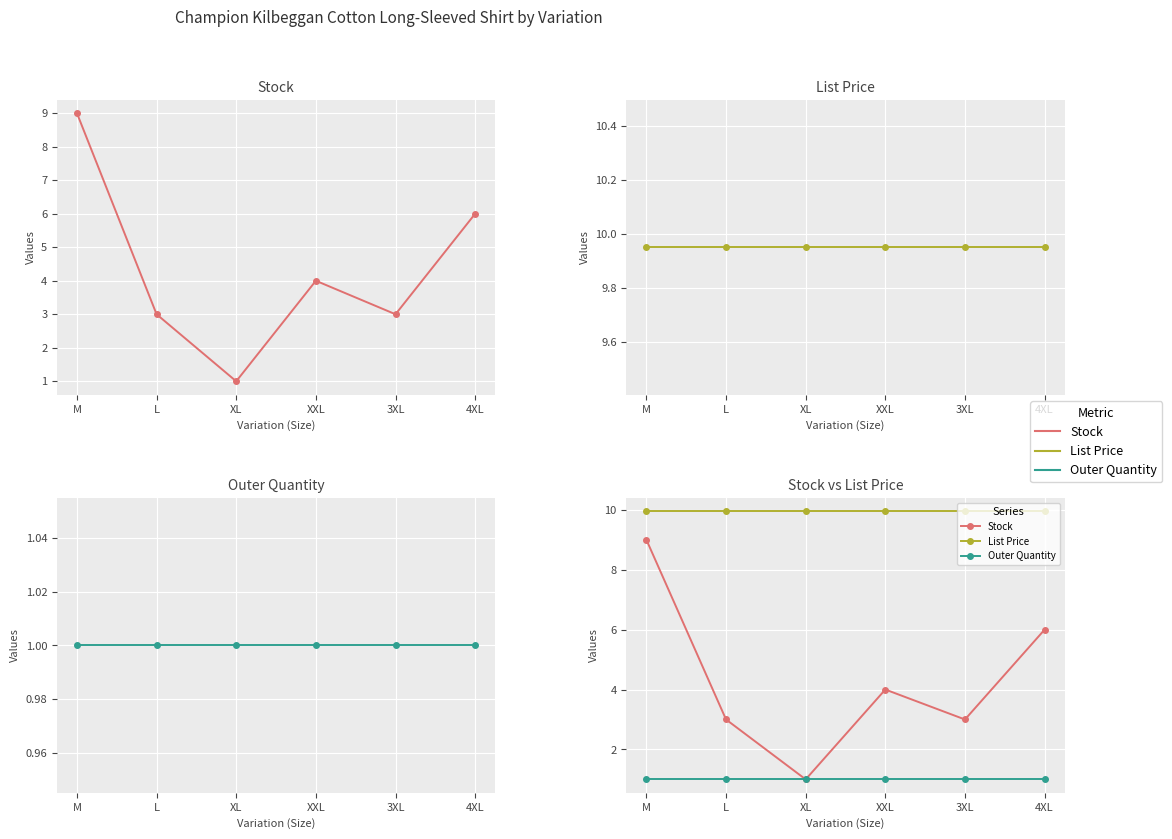

What is the spread (max minus min) of values at M?

8.9